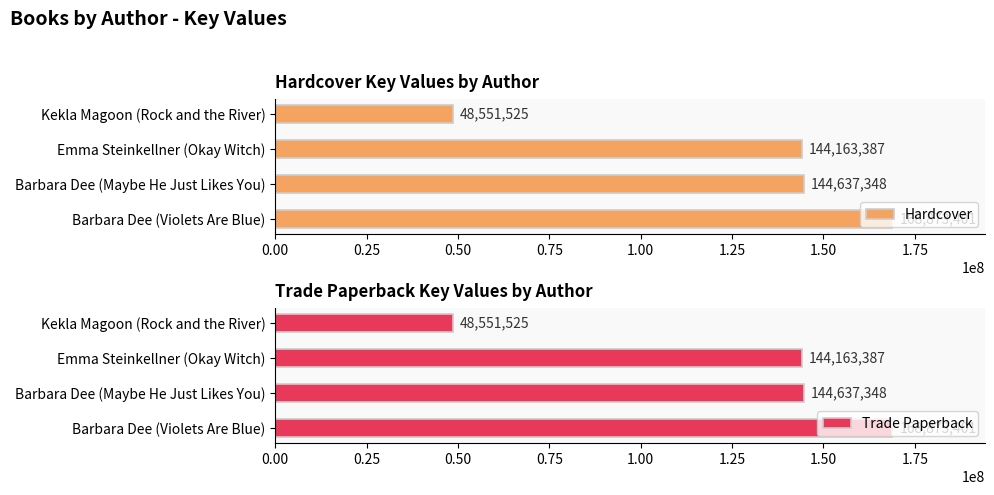

What is the maximum value shown in the chart?

168873401